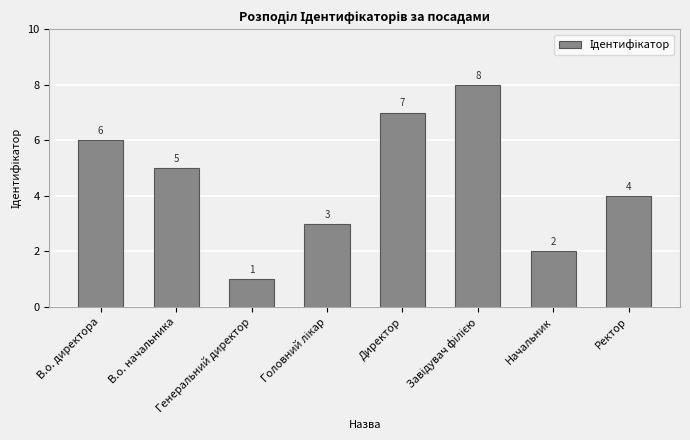

What is the change in value from В.о. начальника to Начальник?

-3